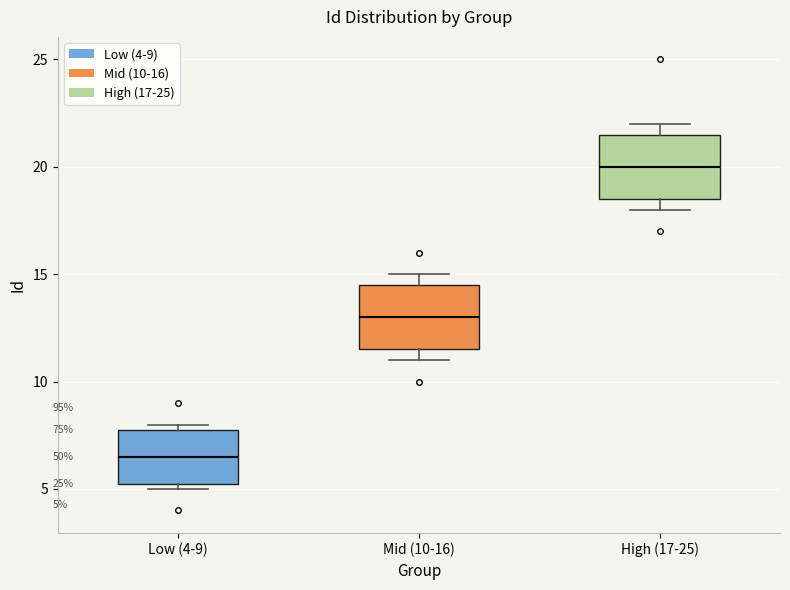

Which box has the highest median line?

High (17-25)